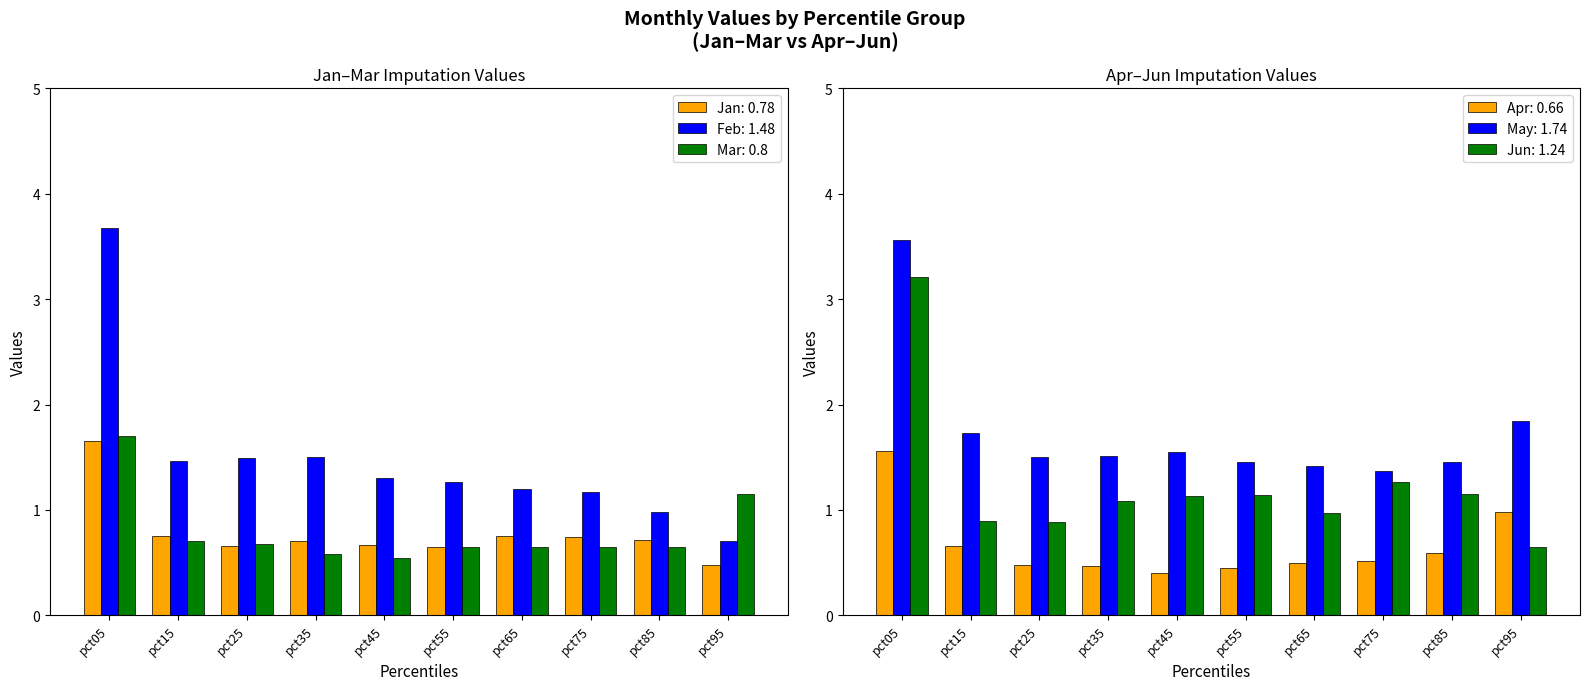

The May series shows 2.5 at pct85. True or false?

False